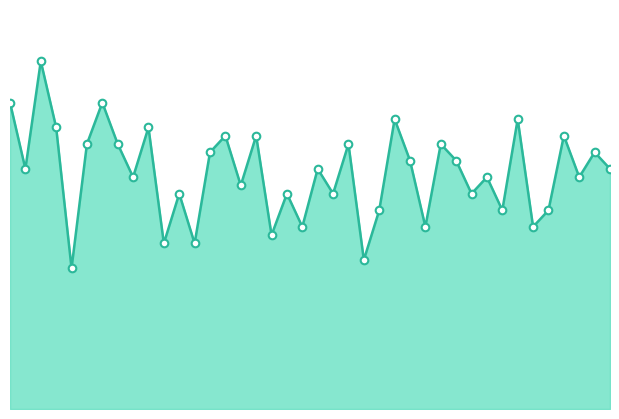

Which series has the widest spread of Y values?

cnt4_line